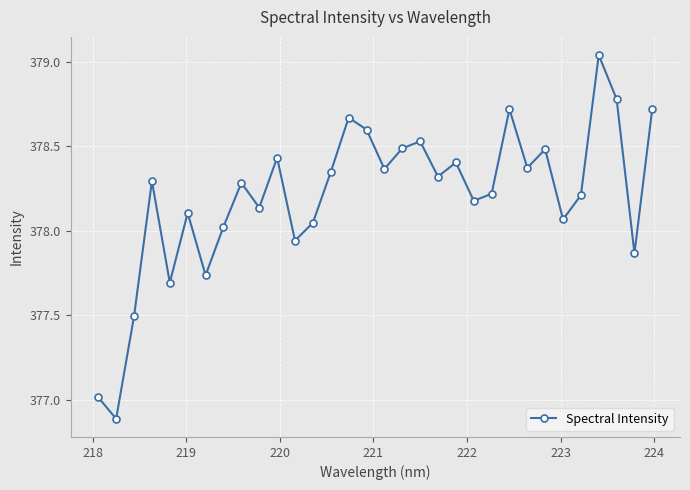

True or false: the data has more than 0 interior local peaks.

True